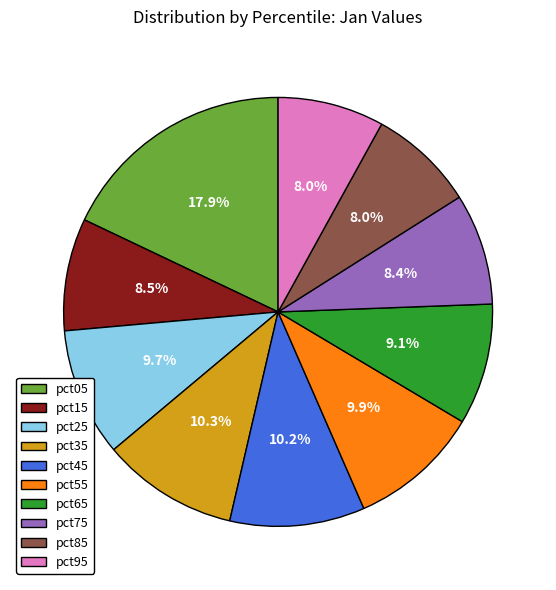

Count the number of slices in the pie.

10